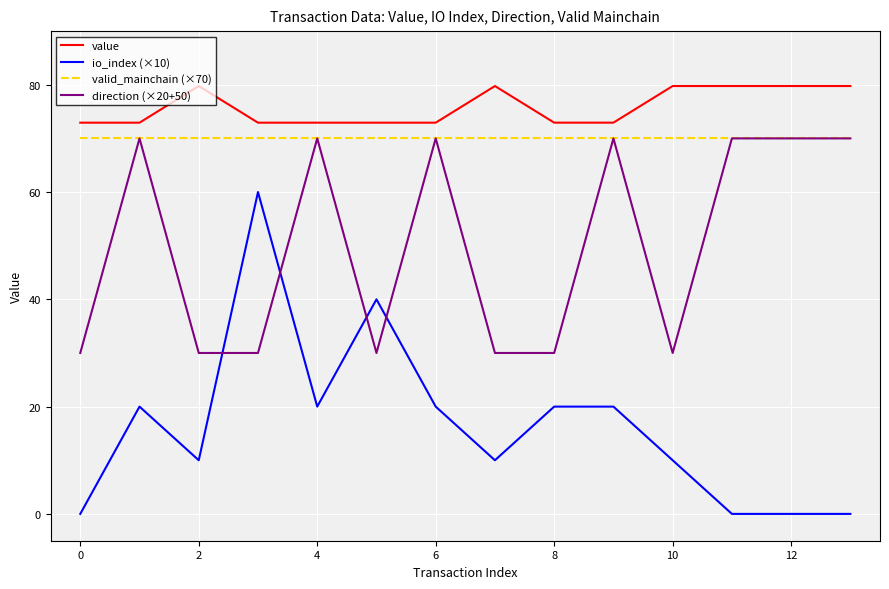

Reading right to left, extract all data points from this chart.

value: 79.8	79.8	79.8	79.8	72.9	72.9	79.8	72.9	72.9	72.9	72.9	79.8	72.9	72.9
io_index (×10): 0.0	0.0	0.0	10.0	20.0	20.0	10.0	20.0	40.0	20.0	60.0	10.0	20.0	0.0
valid_mainchain (×70): 70.0	70.0	70.0	70.0	70.0	70.0	70.0	70.0	70.0	70.0	70.0	70.0	70.0	70.0
direction (×20+50): 70.0	70.0	70.0	30.0	70.0	30.0	30.0	70.0	30.0	70.0	30.0	30.0	70.0	30.0